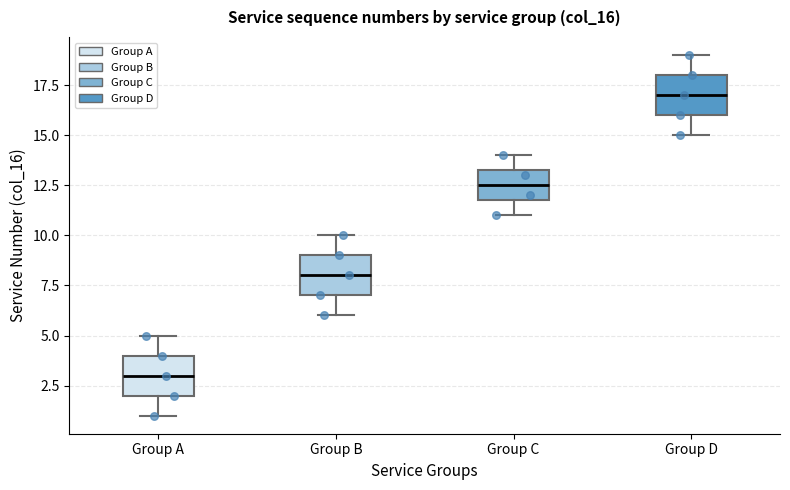

Which box's median line is the lowest?

Group A